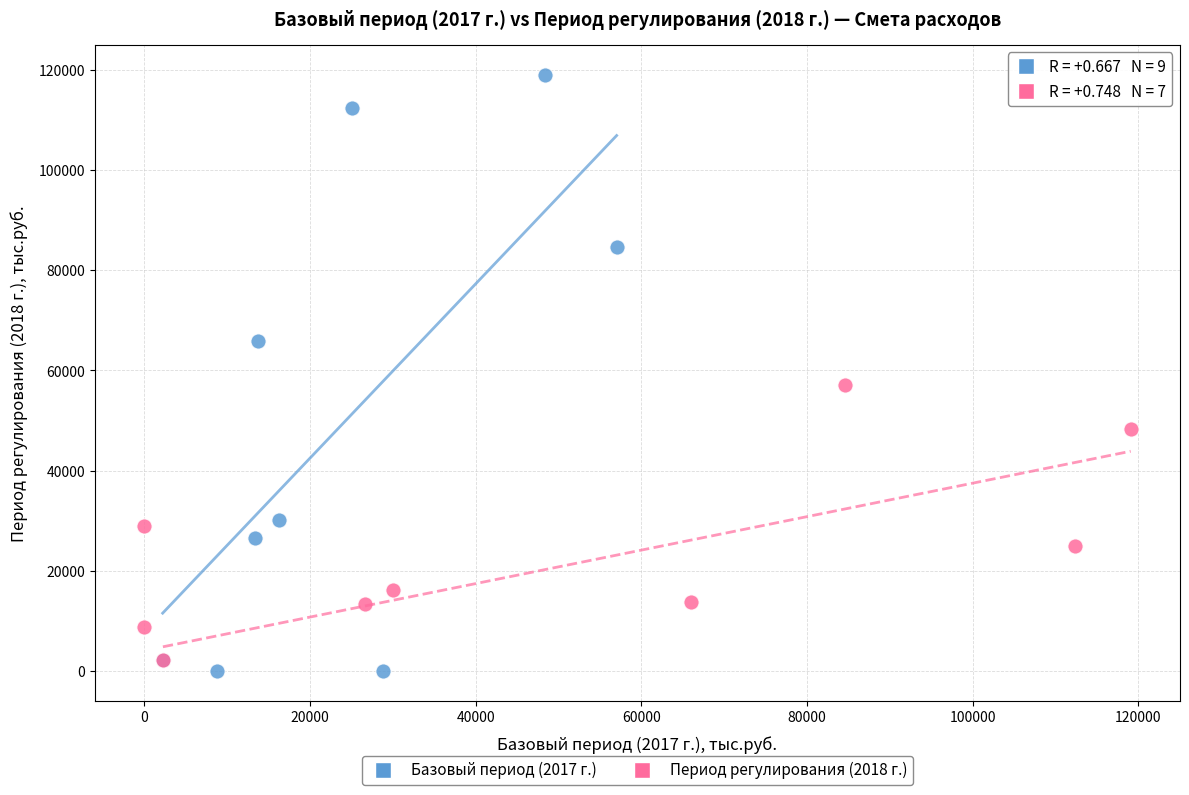

What are all the series names shown in the legend?

Базовый период (2017 г.), Период регулирования (2018 г.)